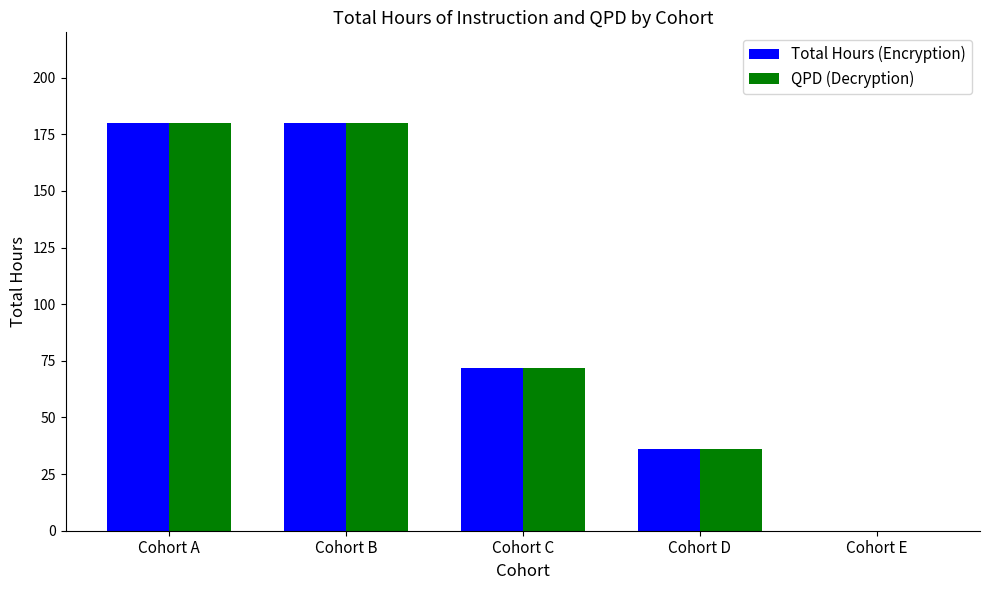

What is the sum of all QPD (Decryption) values?

468